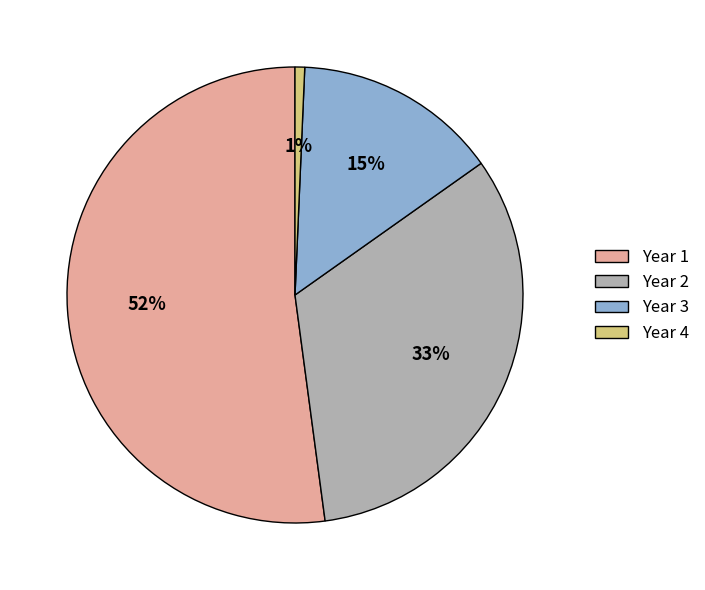

How many segments does this pie chart have?

4